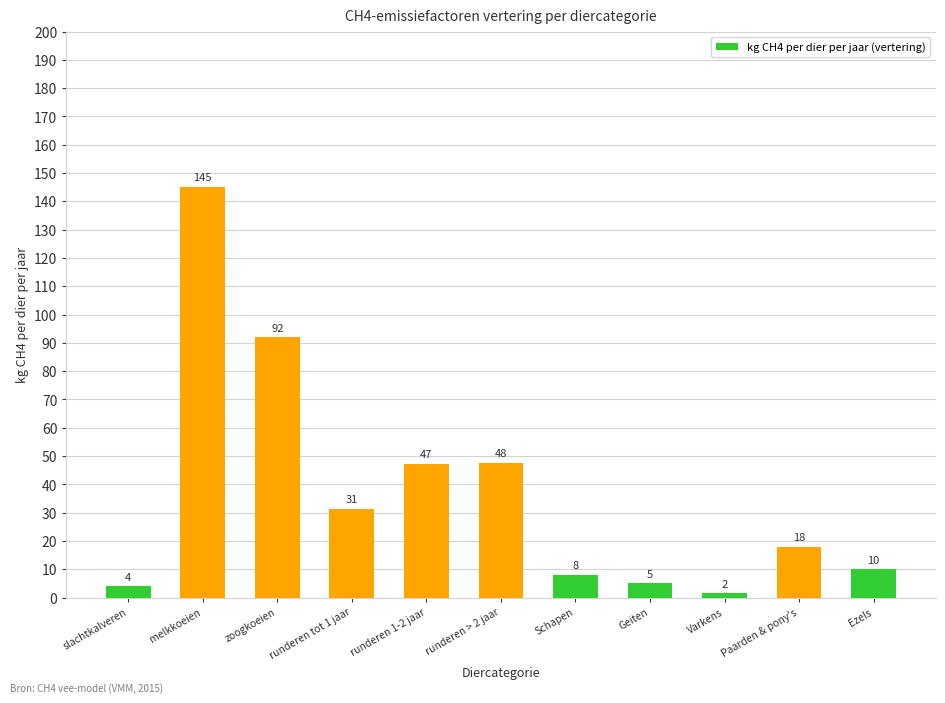

Between runderen > 2 jaar and zoogkoeien, which is larger?

zoogkoeien